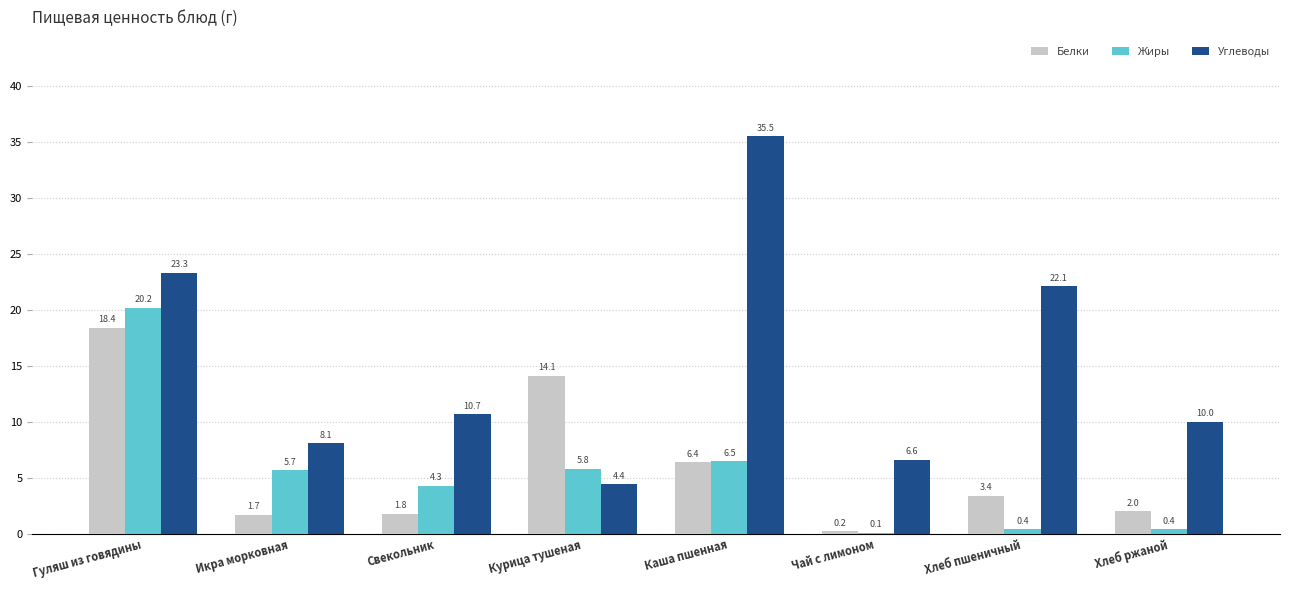

Is it true that Жиры equals 5.7 at Икра морковная?

True